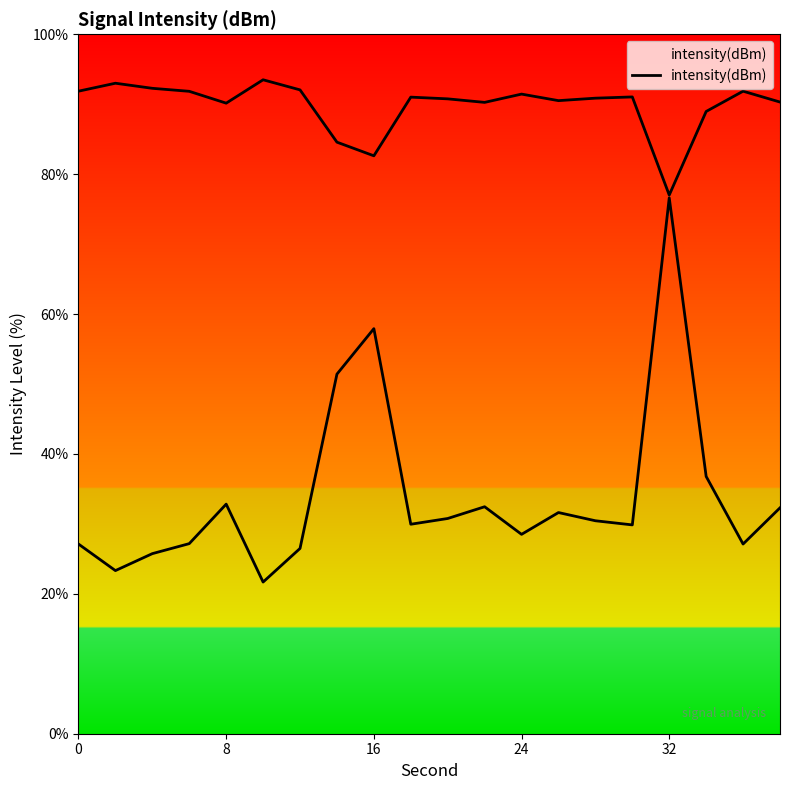

What is the difference between the maximum and minimum values?

54.9